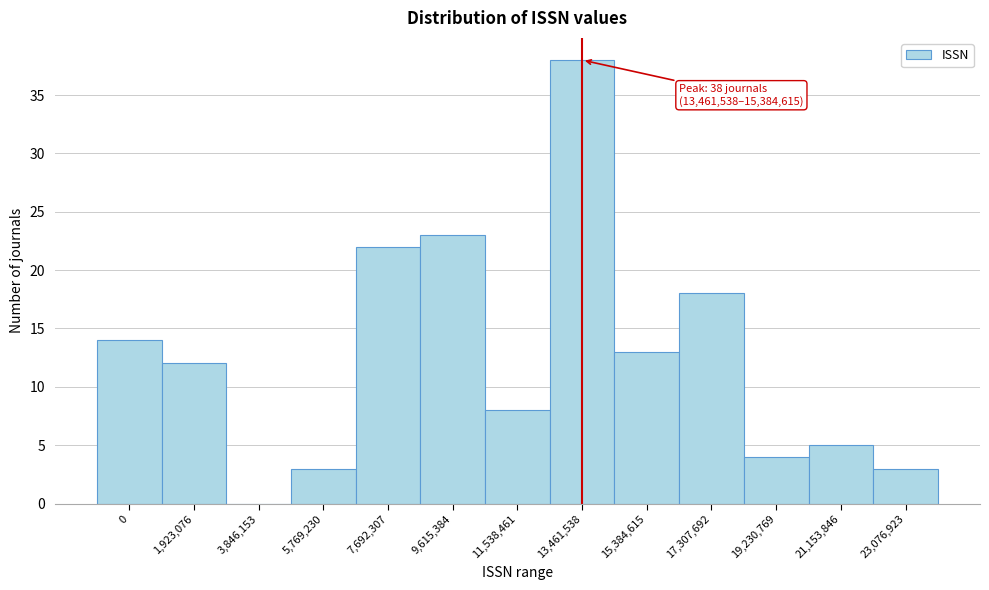

Reading right to left, what are all the values shown in this chart?

23,076,923=3	21,153,846=5	19,230,769=4	17,307,692=18	15,384,615=13	13,461,538=38	11,538,461=8	9,615,384=23	7,692,307=22	5,769,230=3	3,846,153=0	1,923,076=12	0=14